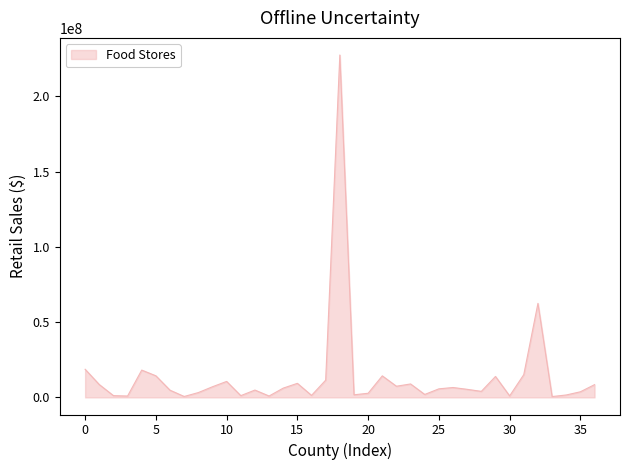

What is the difference between the maximum and minimum values?

226943107